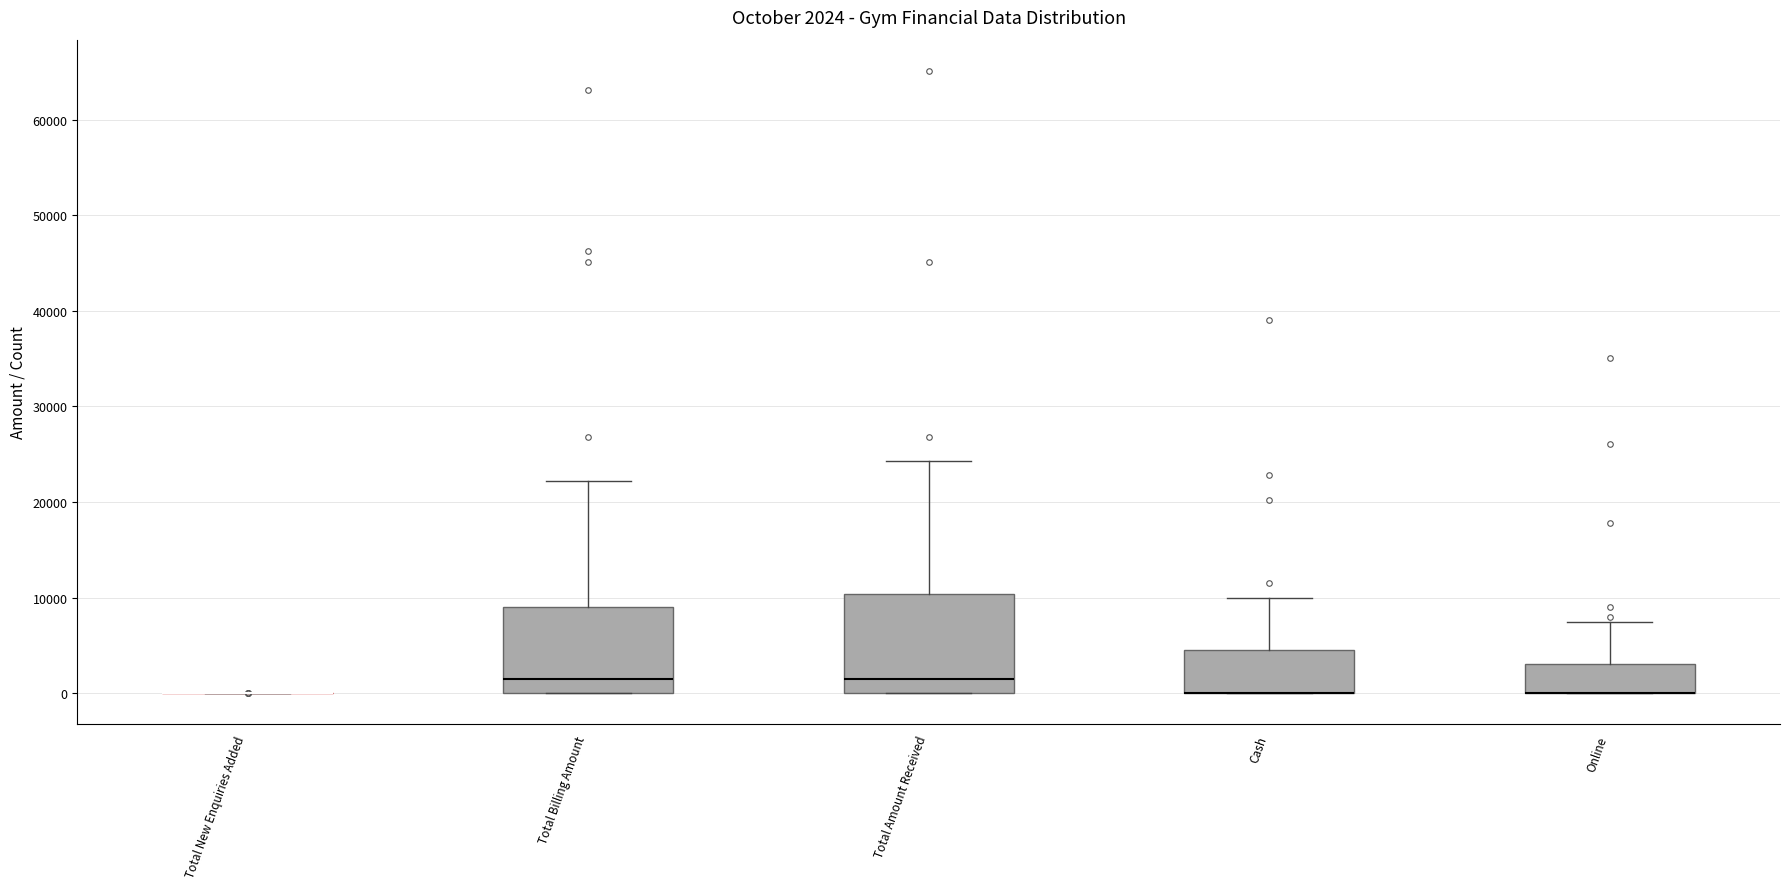

Comparing the boxes themselves (not the whiskers), which one is the tallest?

Total Amount Received